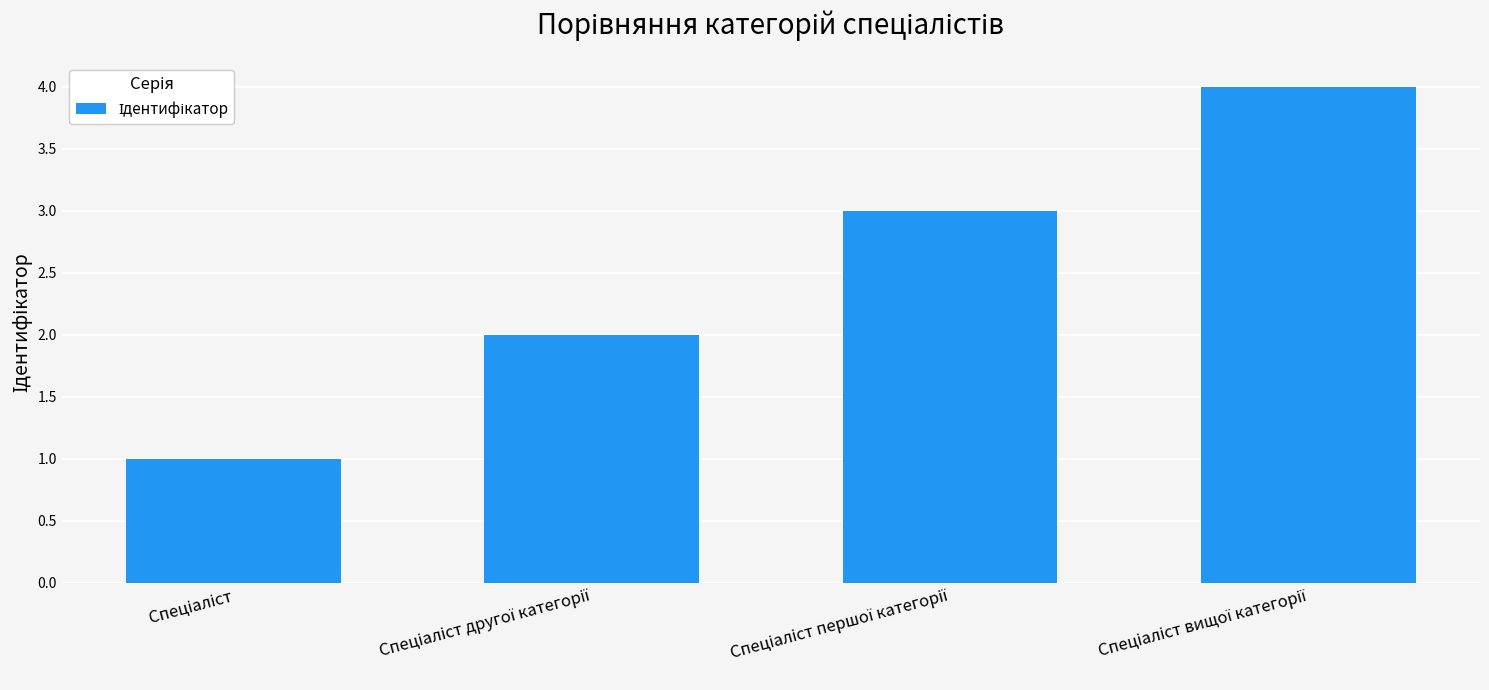

What is the sum of all values?

10